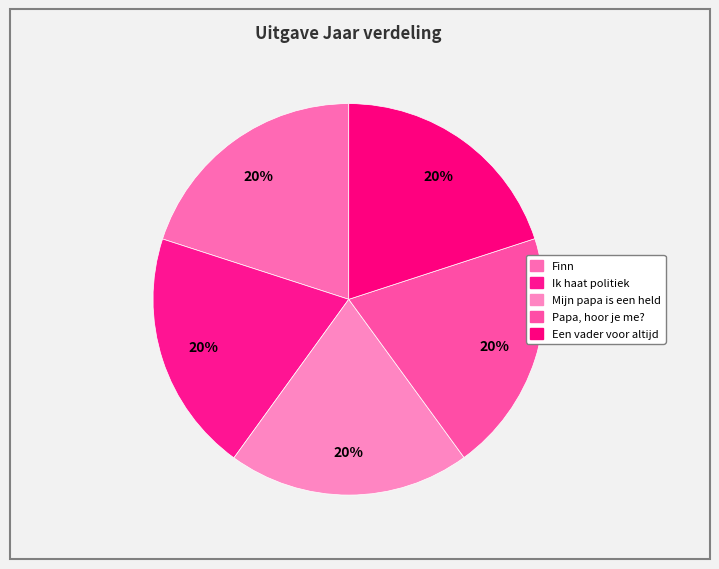

How many segments does this pie chart have?

5